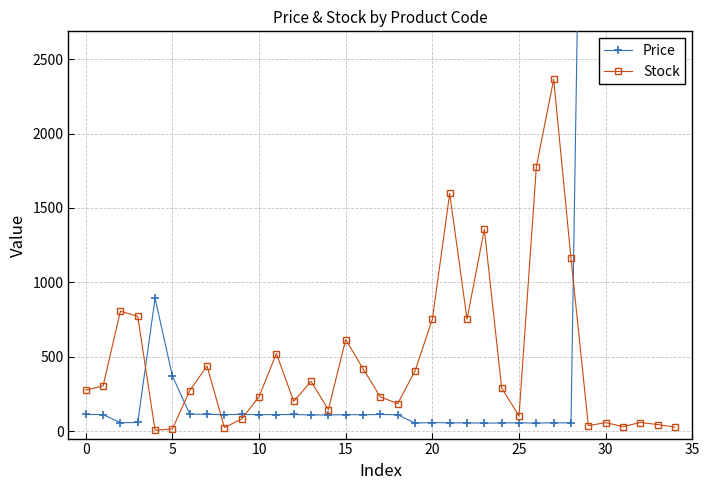

What is the maximum value for Stock?

2364.9